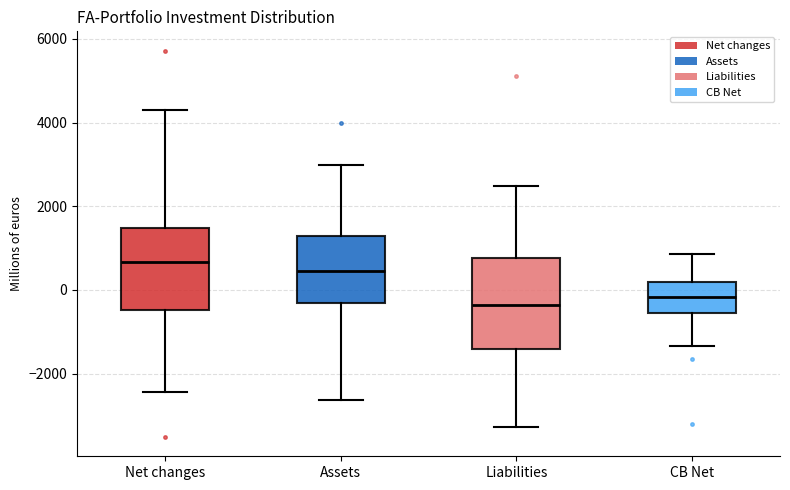

Reading left to right, read every box against the y-axis: the position of its median line, the range the box covers, and the ends of its whiskers. The values are not printed on the chart, so give them approximately, as read against the axis.

Net changes: median 600, box -400 to 1400, whiskers -2400 to 4400
Assets: median 400, box -400 to 1200, whiskers -2600 to 3000
Liabilities: median -400, box -1400 to 800, whiskers -3200 to 2400
CB Net: median -200, box -600 to 200, whiskers -1400 to 800